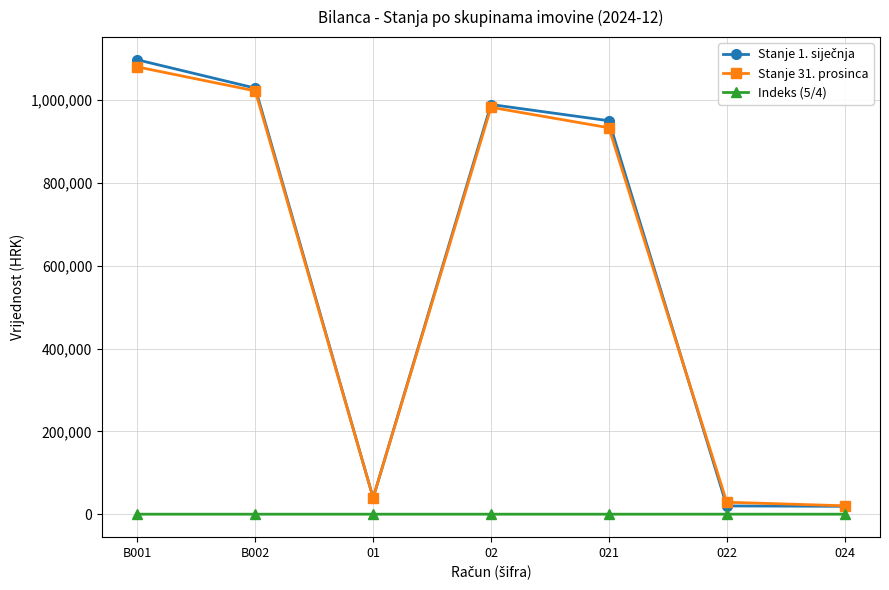

How many interior local peaks does the Stanje 31. prosinca series have?

1